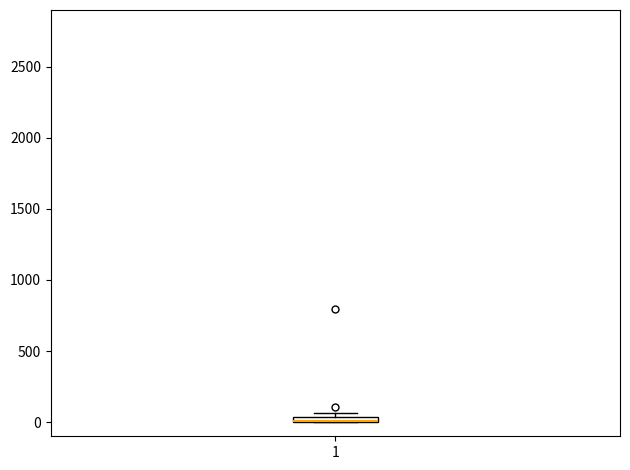

Where is the lower edge of the box at x = 1 on the y-axis? The values are not printed on the chart, so give them approximately, as read against the axis.

0